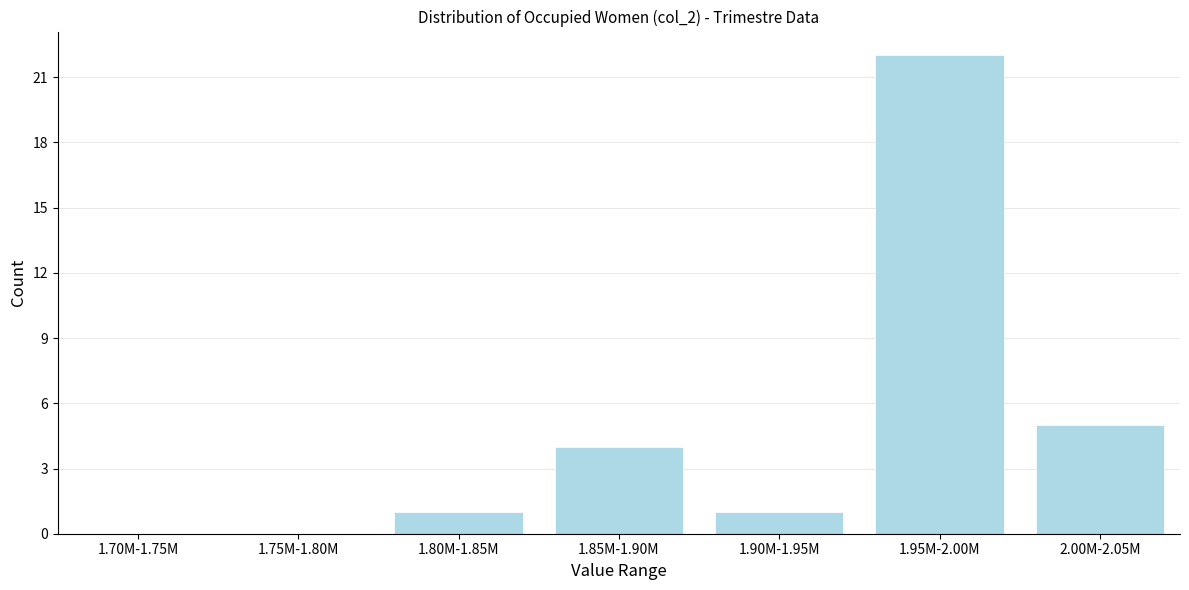

Reading left to right, what are all the values shown in this chart?

1.70M-1.75M=0	1.75M-1.80M=0	1.80M-1.85M=1	1.85M-1.90M=4	1.90M-1.95M=1	1.95M-2.00M=22	2.00M-2.05M=5